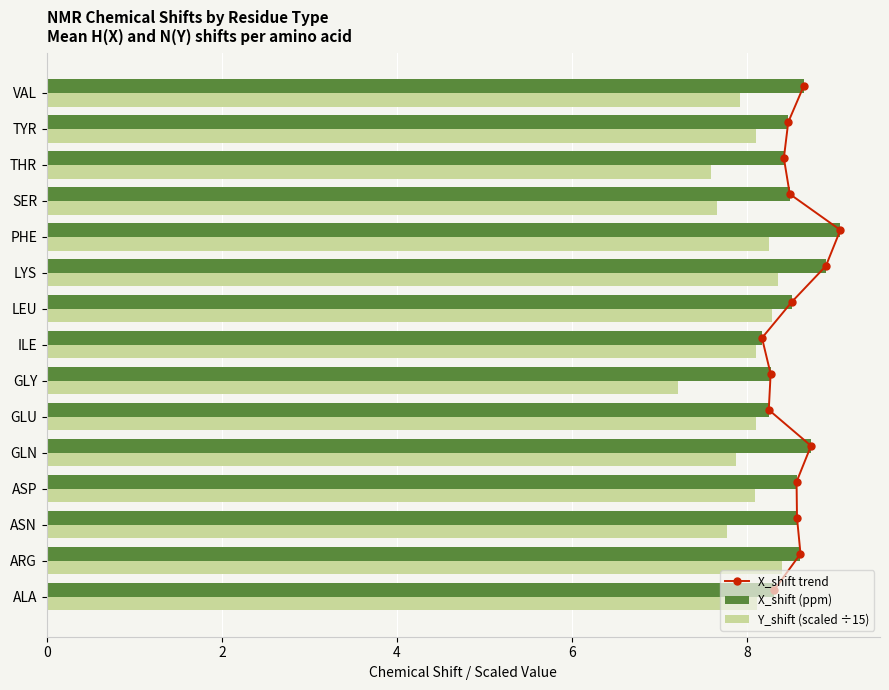

True or false: Y_shift (scaled ÷15) has a value of 8.1 at ALA.

True